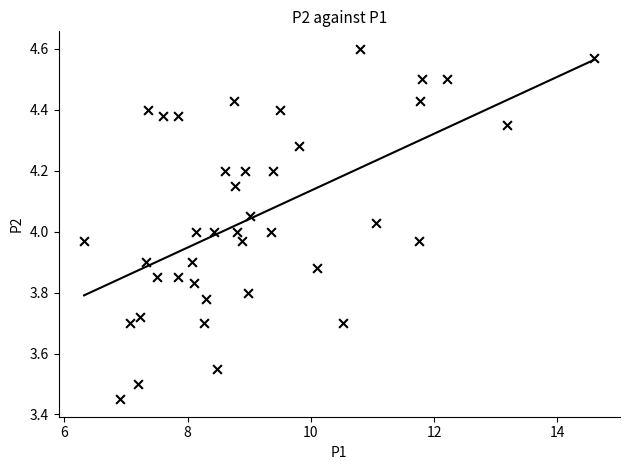

What is the range of X values (max minus min)?

8.3